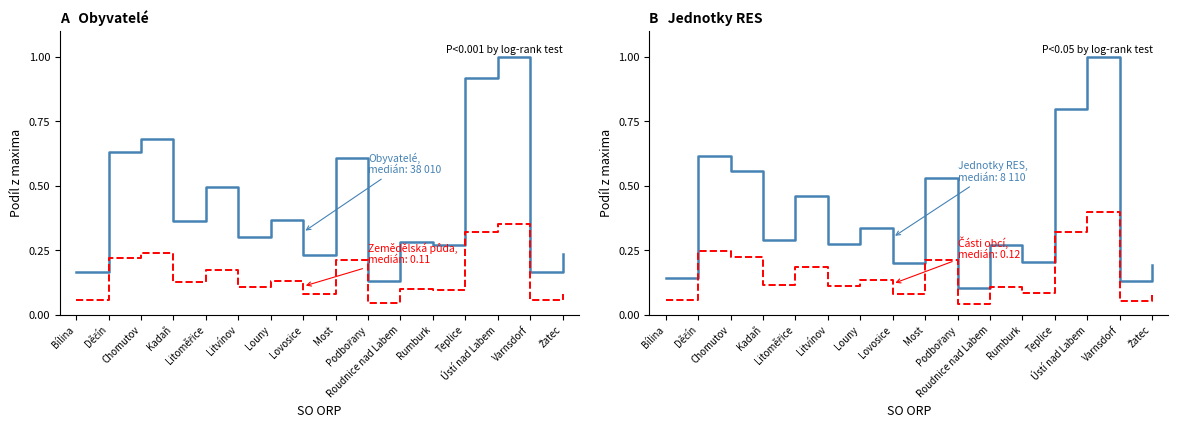

What is the sum of all Zemědělská půda (podíl) values?

2.4